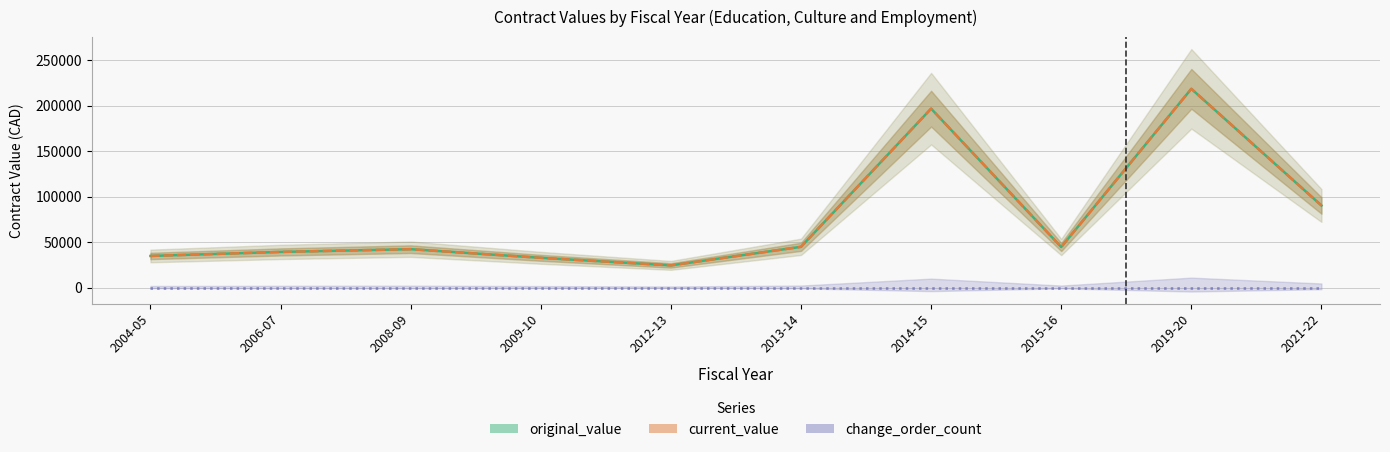

Which series has the largest total across all categories?

original_value